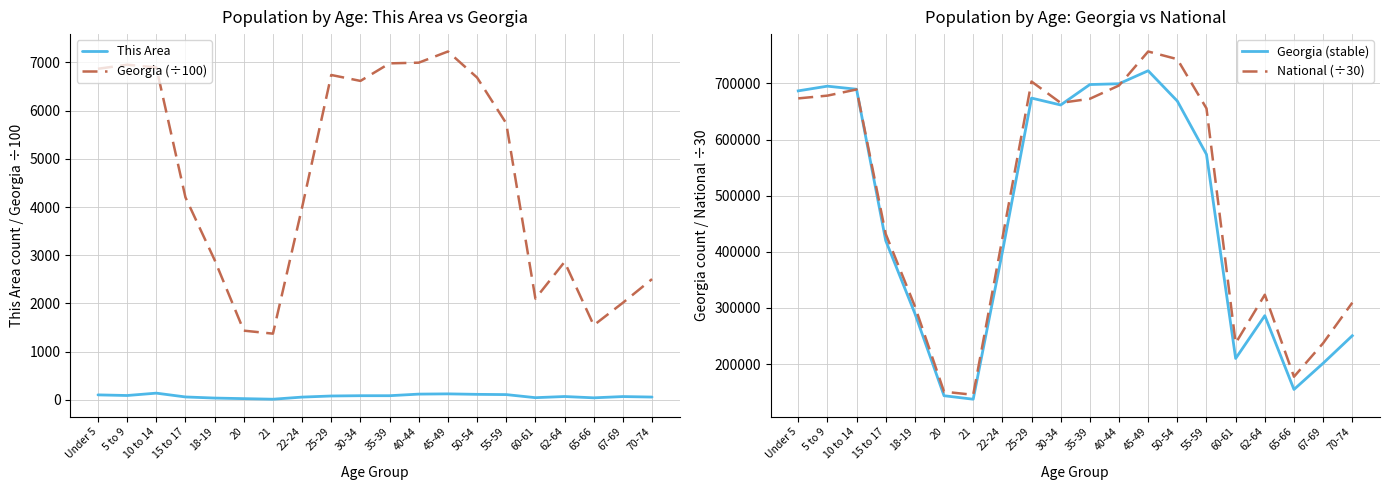

At how many categories does at least one series exceed 502035?

10